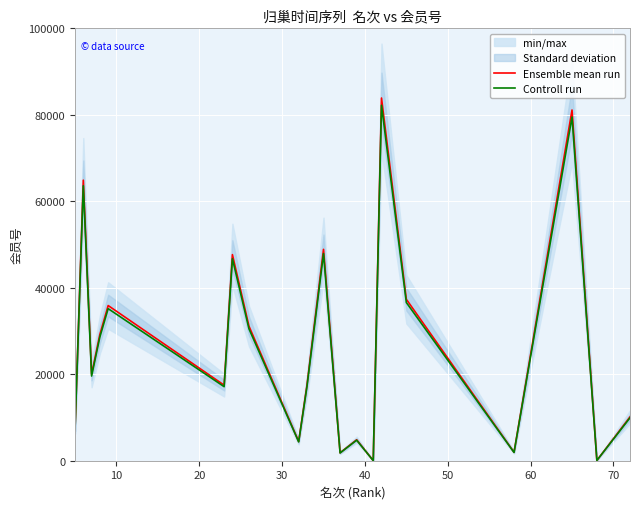

What is the total value across all series at 10?

128478.2